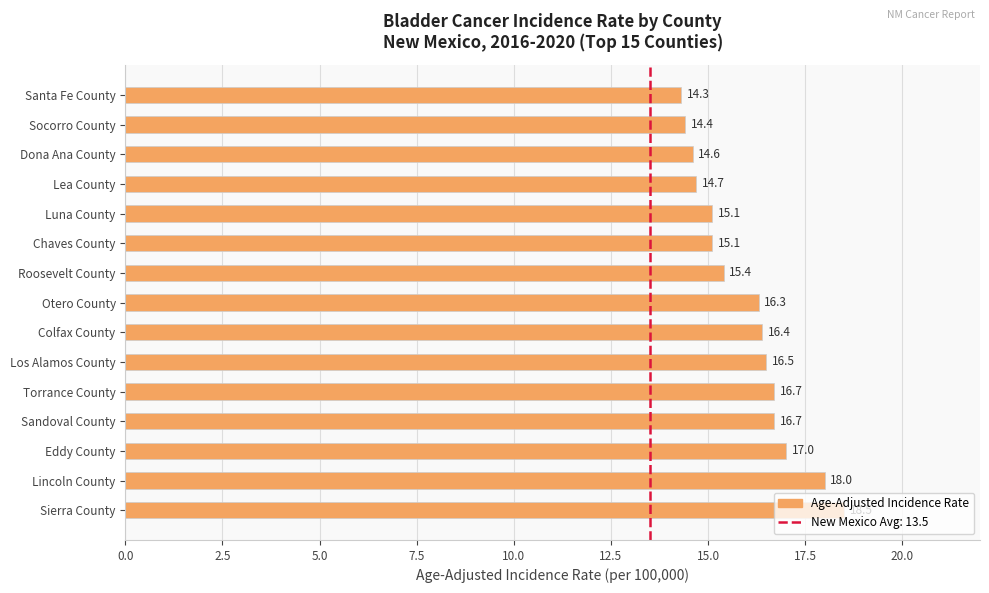

Is it true that the value at Chaves County is 15.1?

True